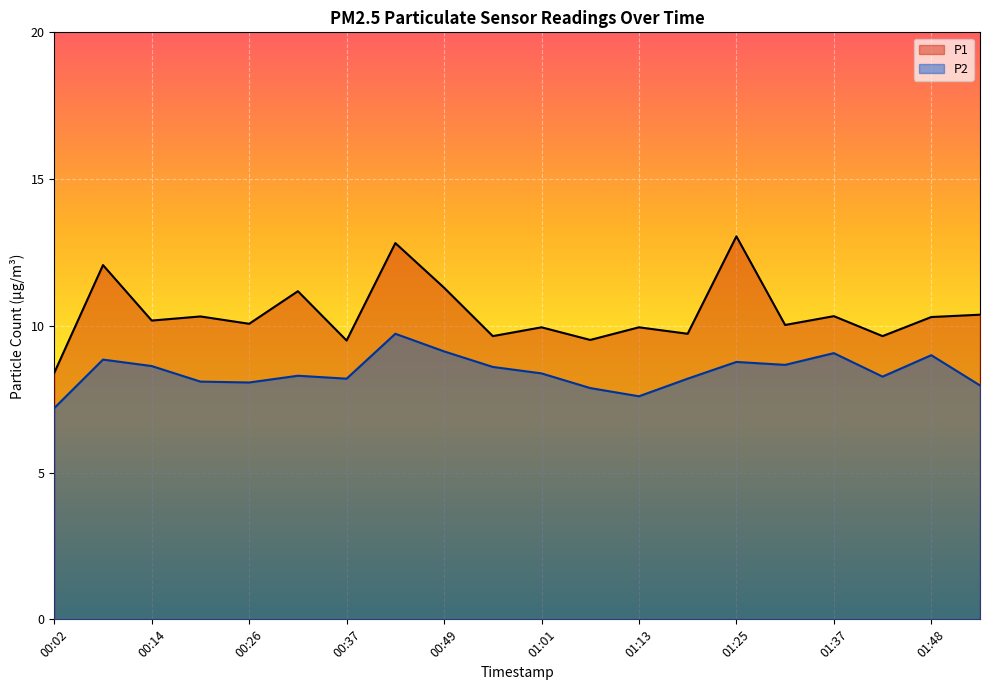

What is the total value across all series at 01:37?

19.4